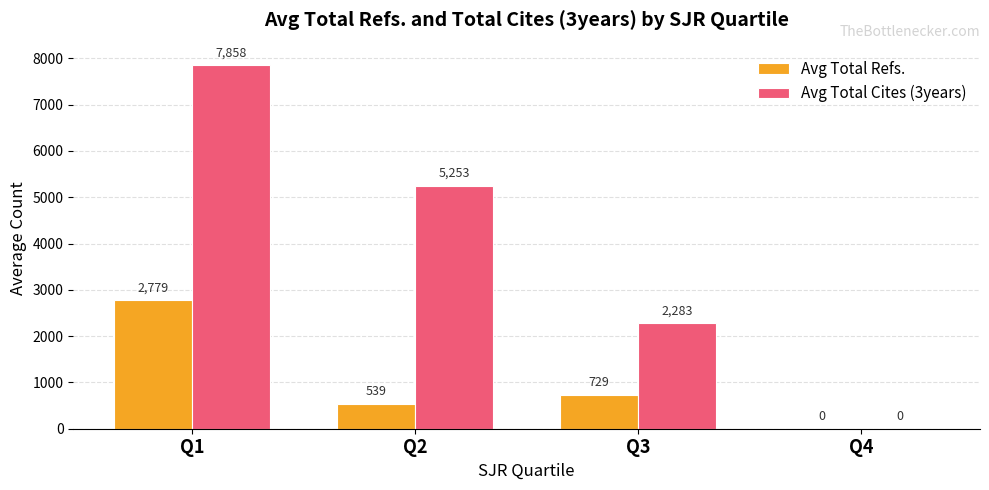

What are all the series names shown in the legend?

Avg Total Refs., Avg Total Cites (3years)